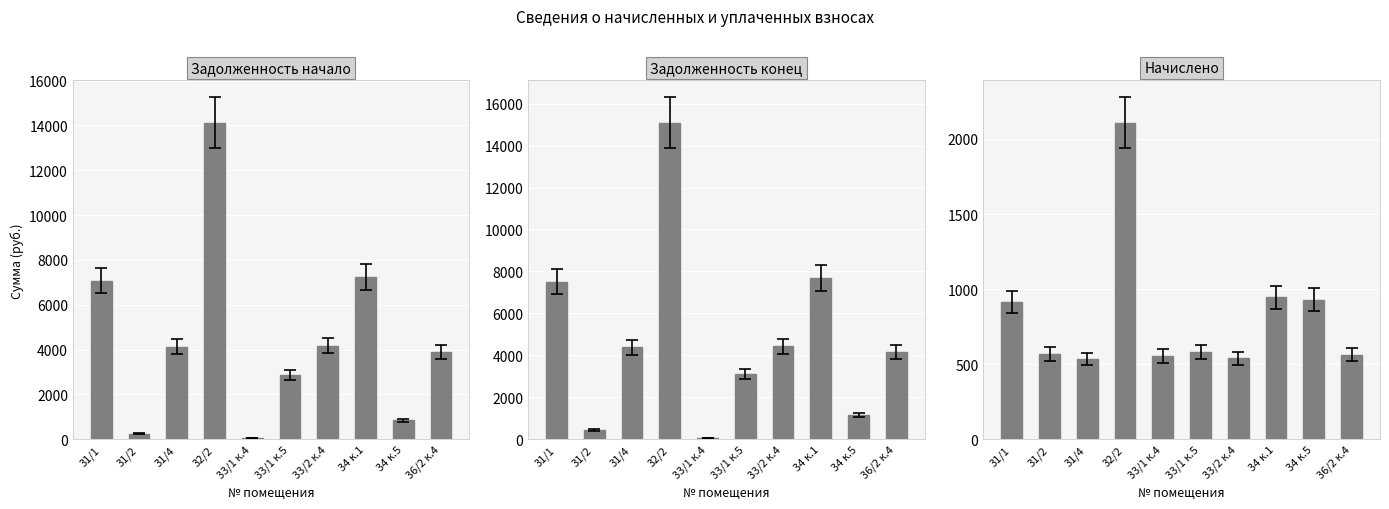

What is the sum of the Задолженность конец values at 32/2 and 34 к.5?

16262.3